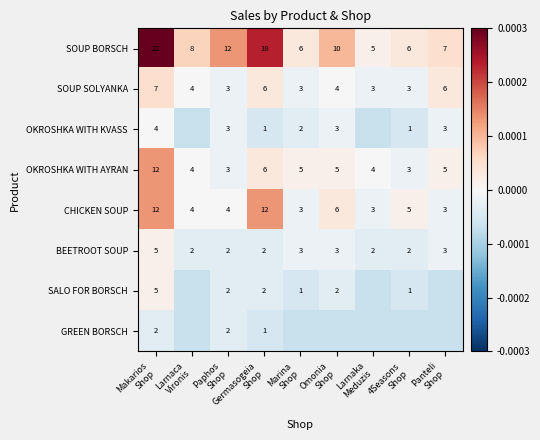

Rank the series at 4Seasons Shop from lowest to highest value.

GREEN BORSCH, OKROSHKA WITH KVASS, SALO FOR BORSCH, BEETROOT SOUP, SOUP SOLYANKA, OKROSHKA WITH AYRAN, CHICKEN SOUP, SOUP BORSCH